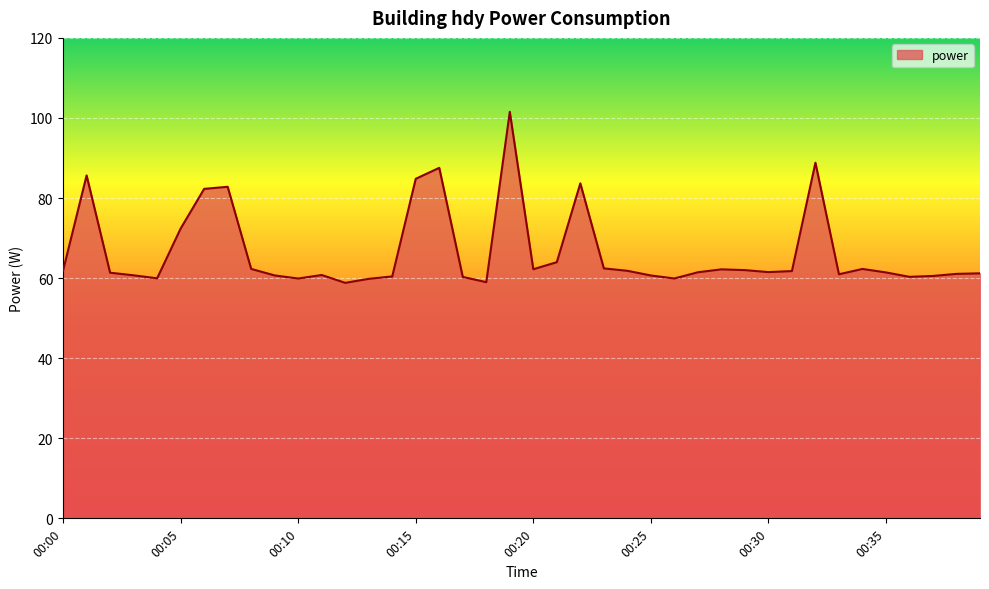

What is the greatest value displayed?

101.5